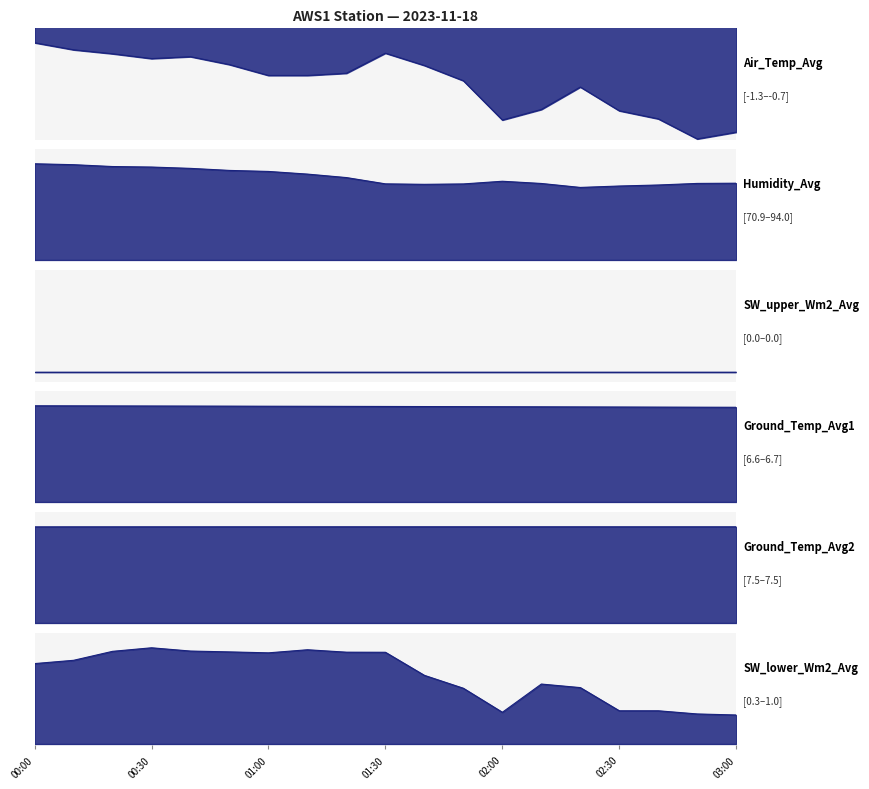

Does the chart have visible grid lines?

No